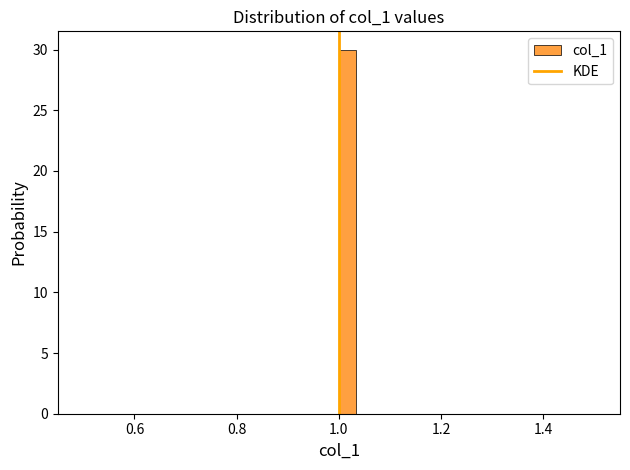

Around what value on the x-axis is the tallest bar? Give the approximate position of its centre, as read against the axis.

1.02